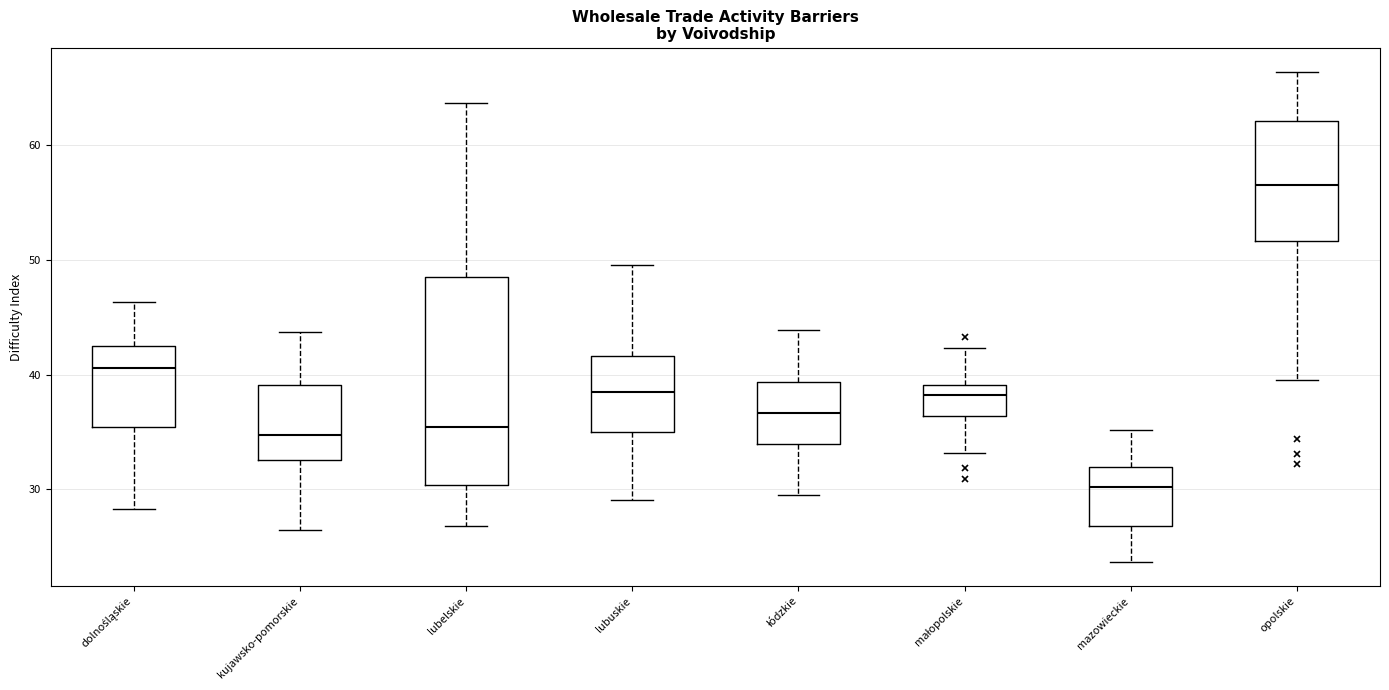

Comparing the boxes themselves (not the whiskers), which one is the tallest?

lubelskie